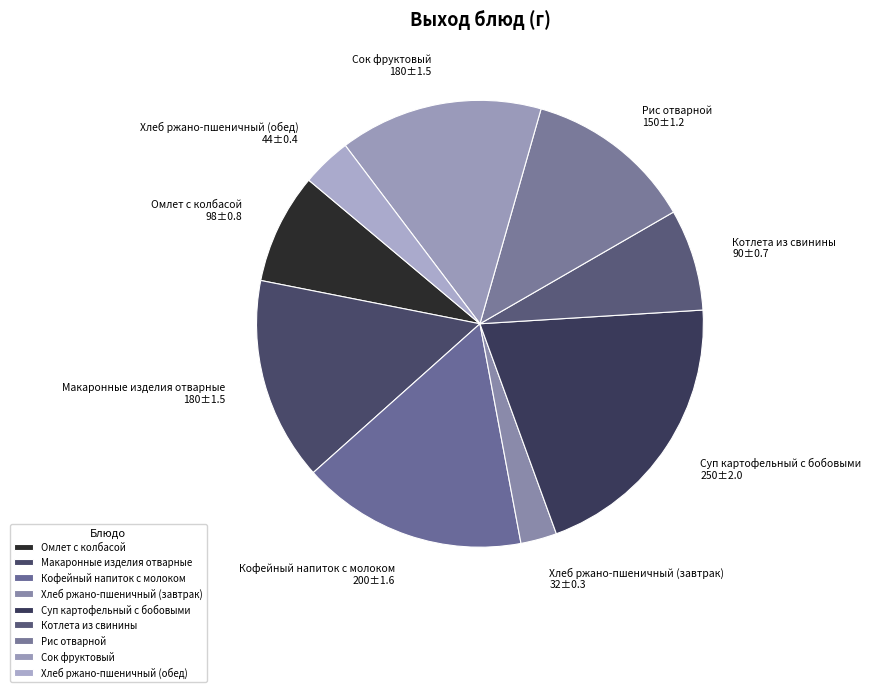

Is the sum of Омлет с колбасой and Кофейный напиток с молоком greater than half?

No